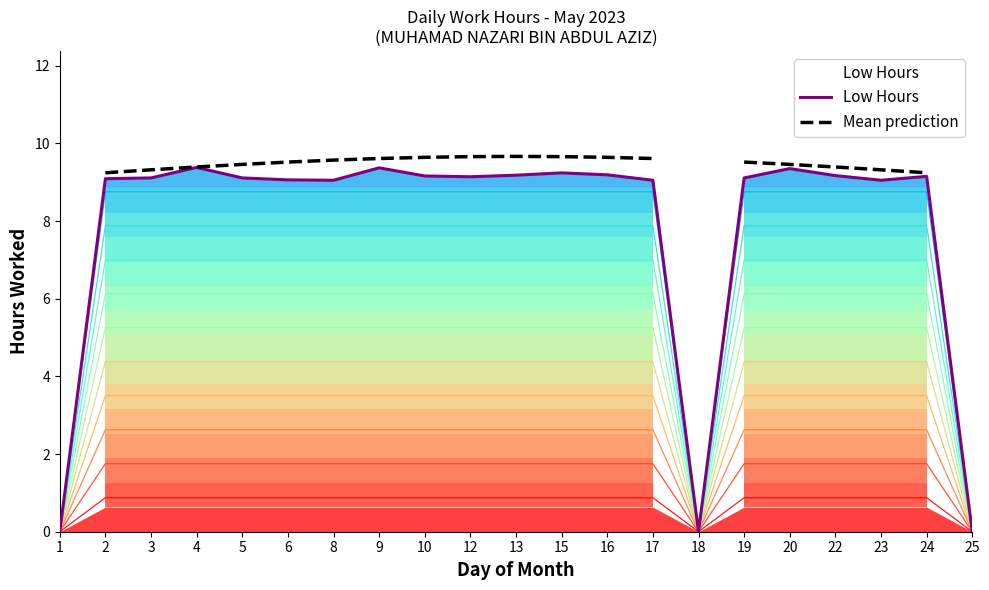

What is the difference between the second highest and second lowest values in the Low Hours series?

9.4